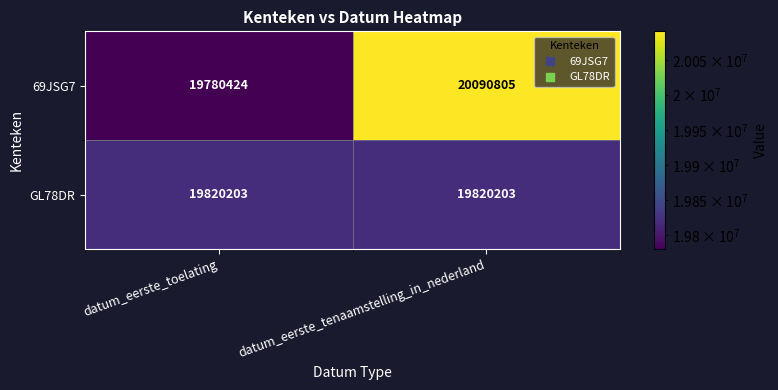

True or false: GL78DR has a value of 19820203 at datum_eerste_tenaamstelling_in_nederland.

True